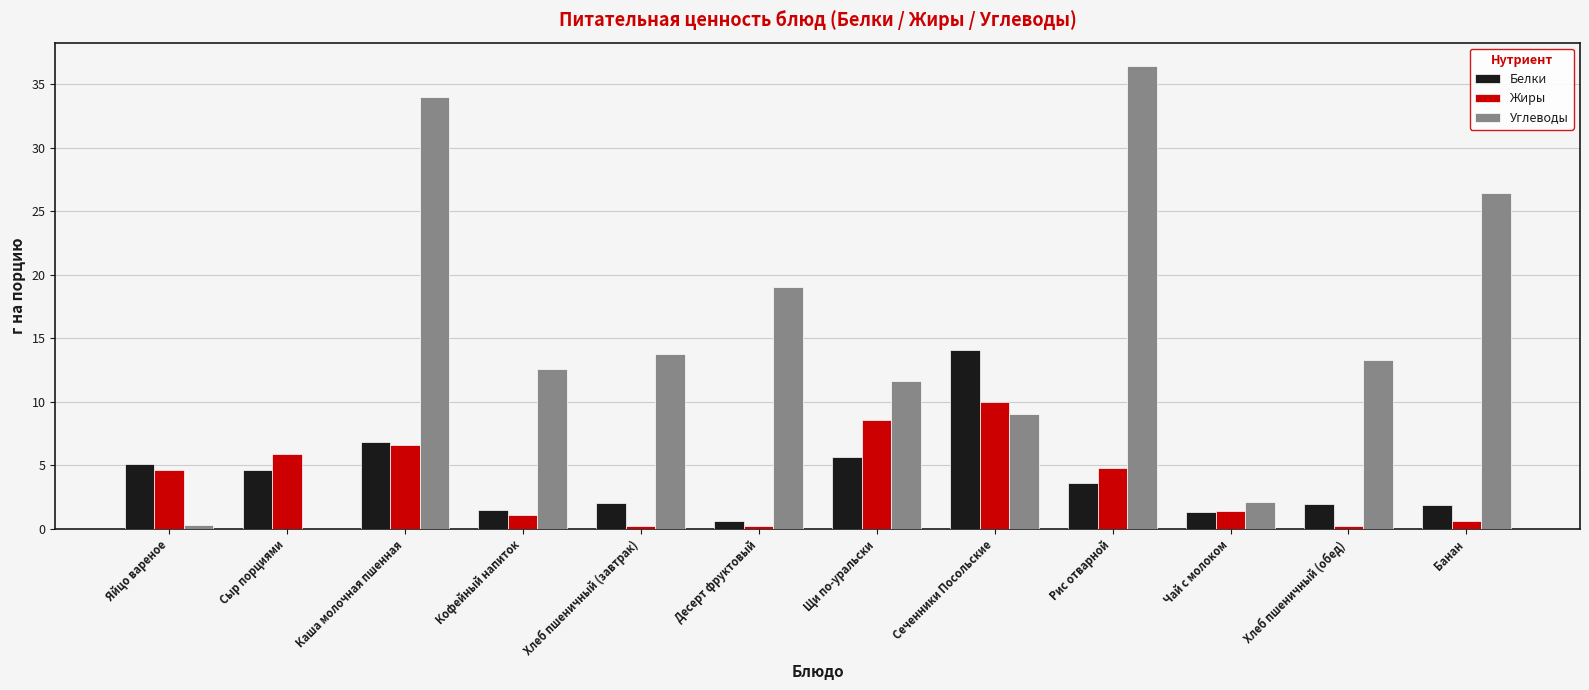

What is the maximum value for Белки?

14.1